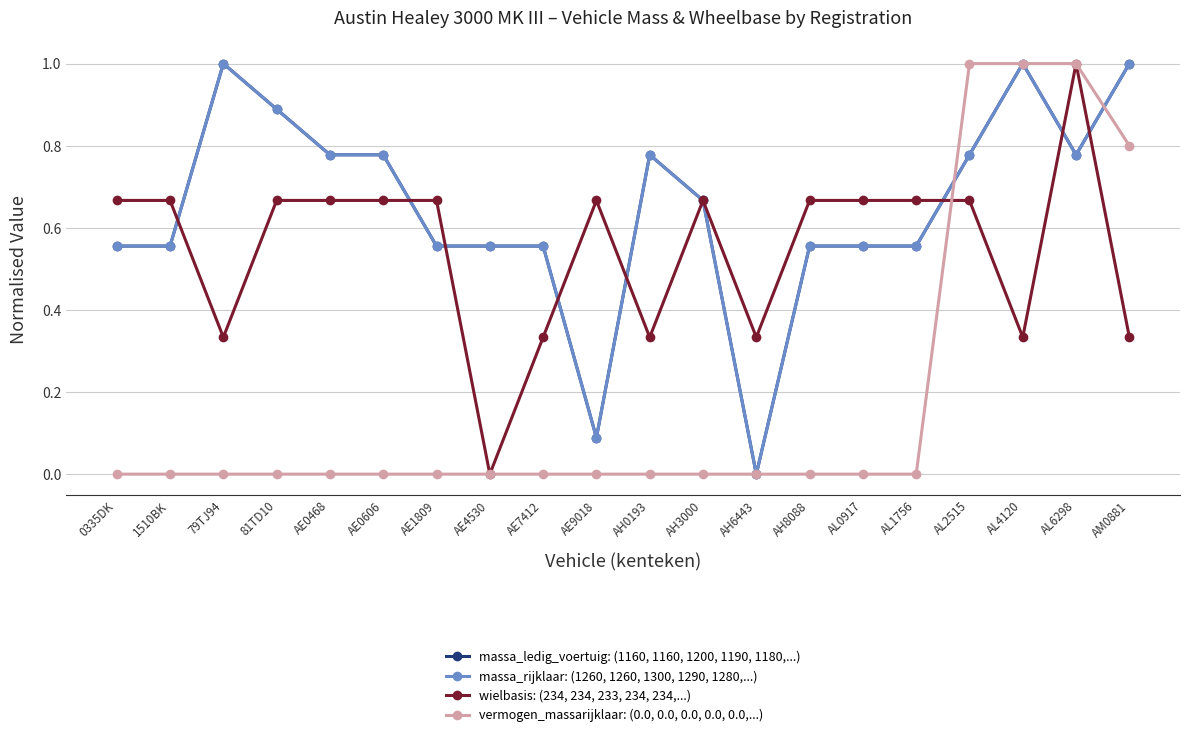

Which label corresponds to the smallest value in the chart?

AH6443